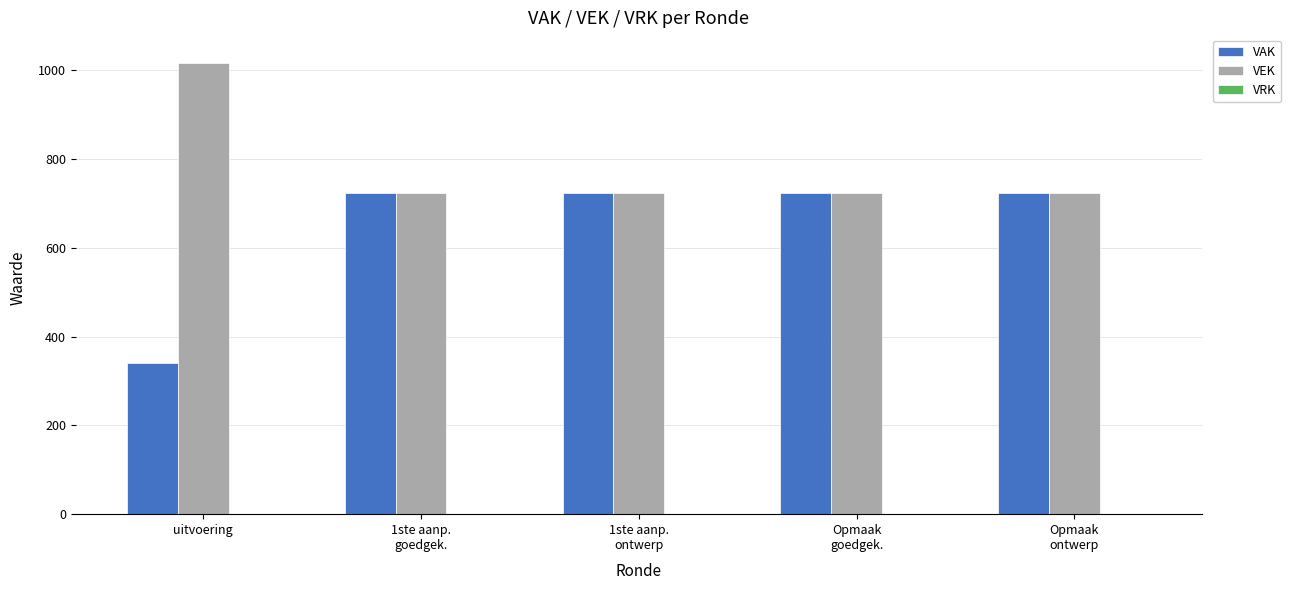

List the series in order of their peak value, lowest first.

VAK, VEK